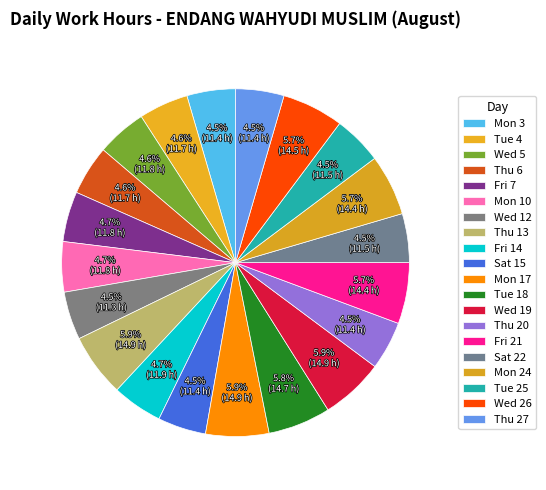

To the nearest percent, what percentage of the pie is Mon 3?

5%